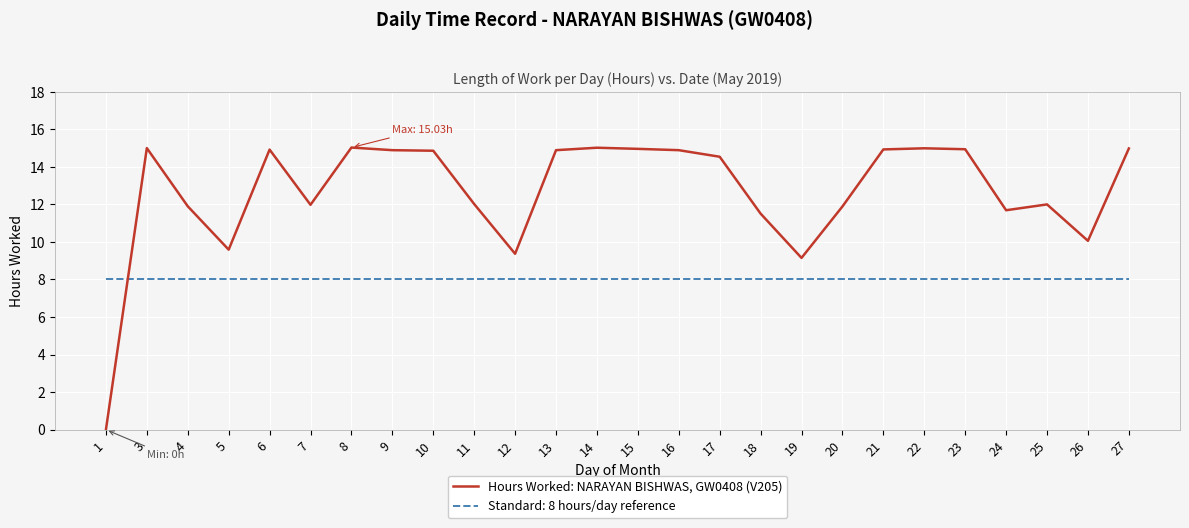

Where do Hours Worked: NARAYAN BISHWAS, GW0408 (V205) and Standard: 8 hours/day reference first cross each other?

1 and 3